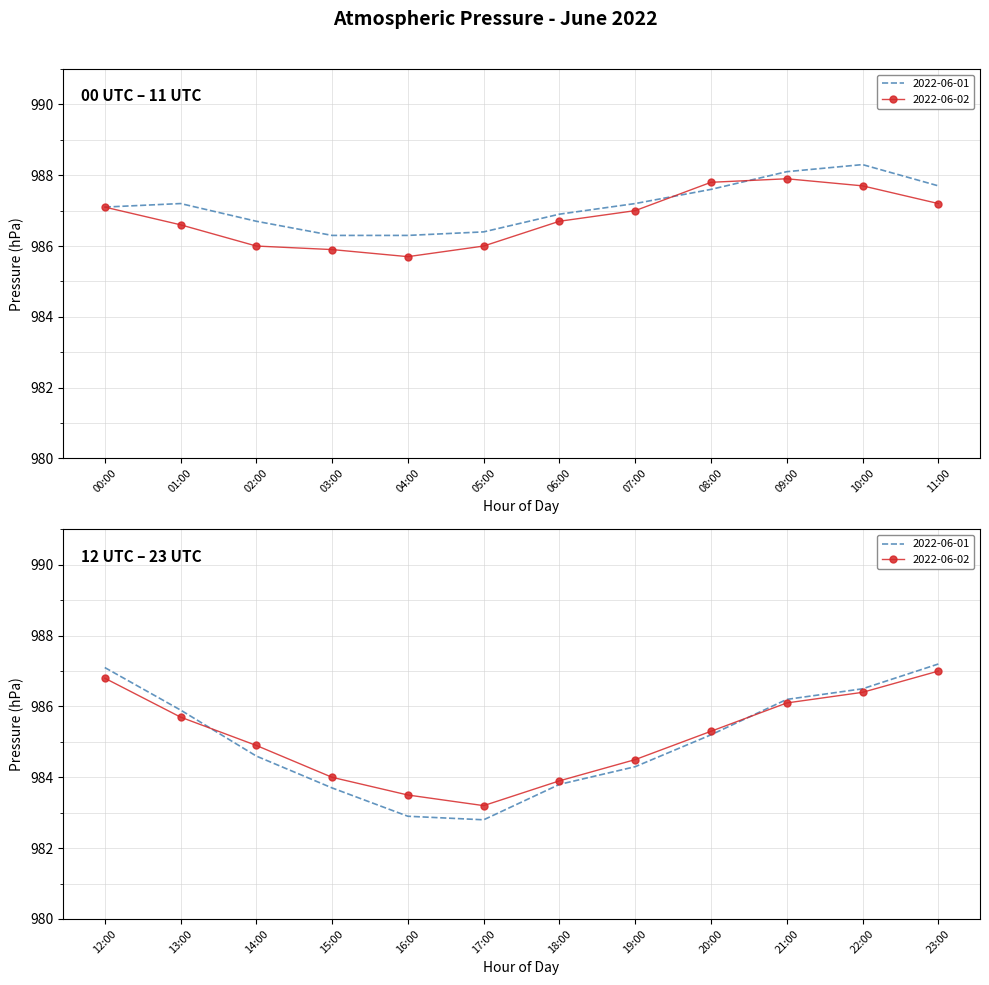

Which series changed the most between 03:00 and 18:00?

2022-06-01